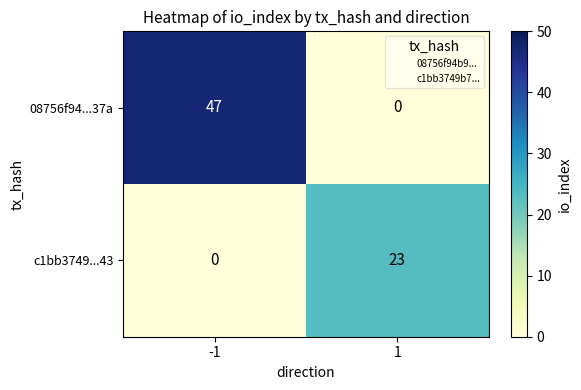

What is the average value of the 08756f94...37a series?

24